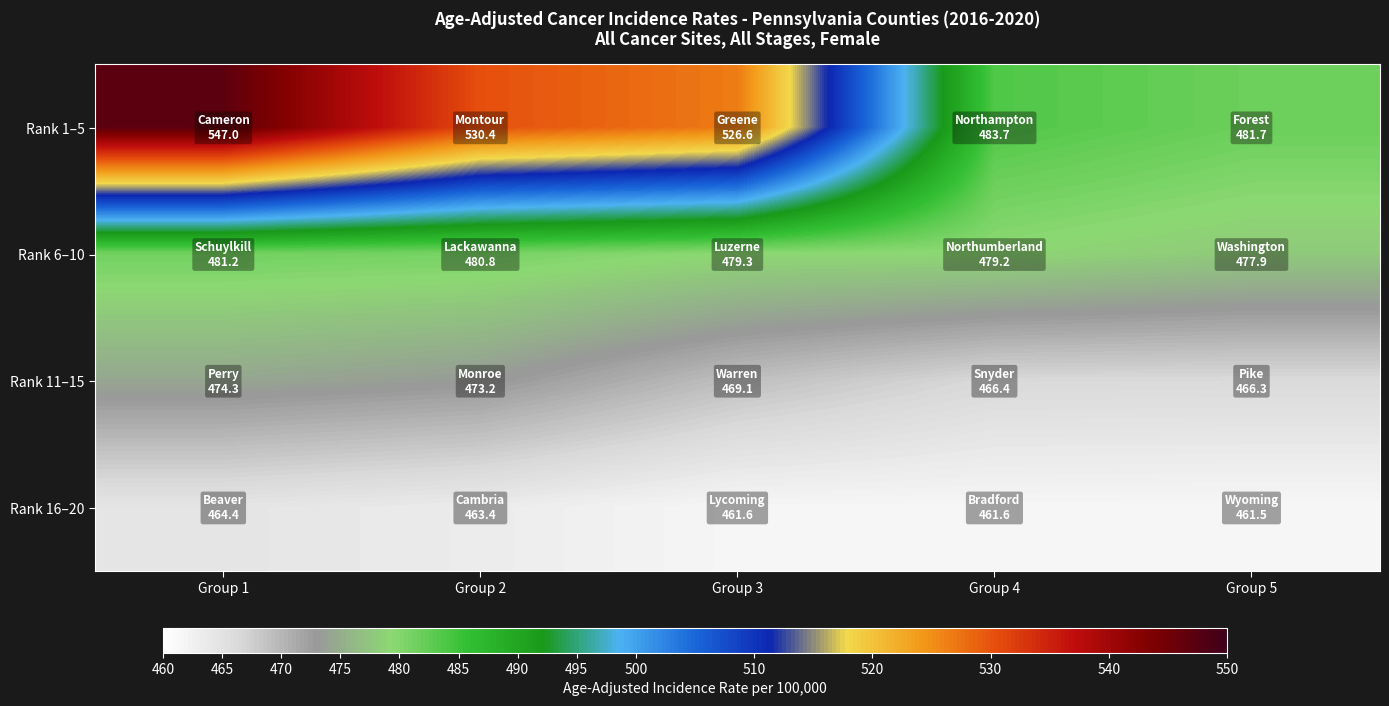

Which label corresponds to the smallest value in the chart?

Group 5